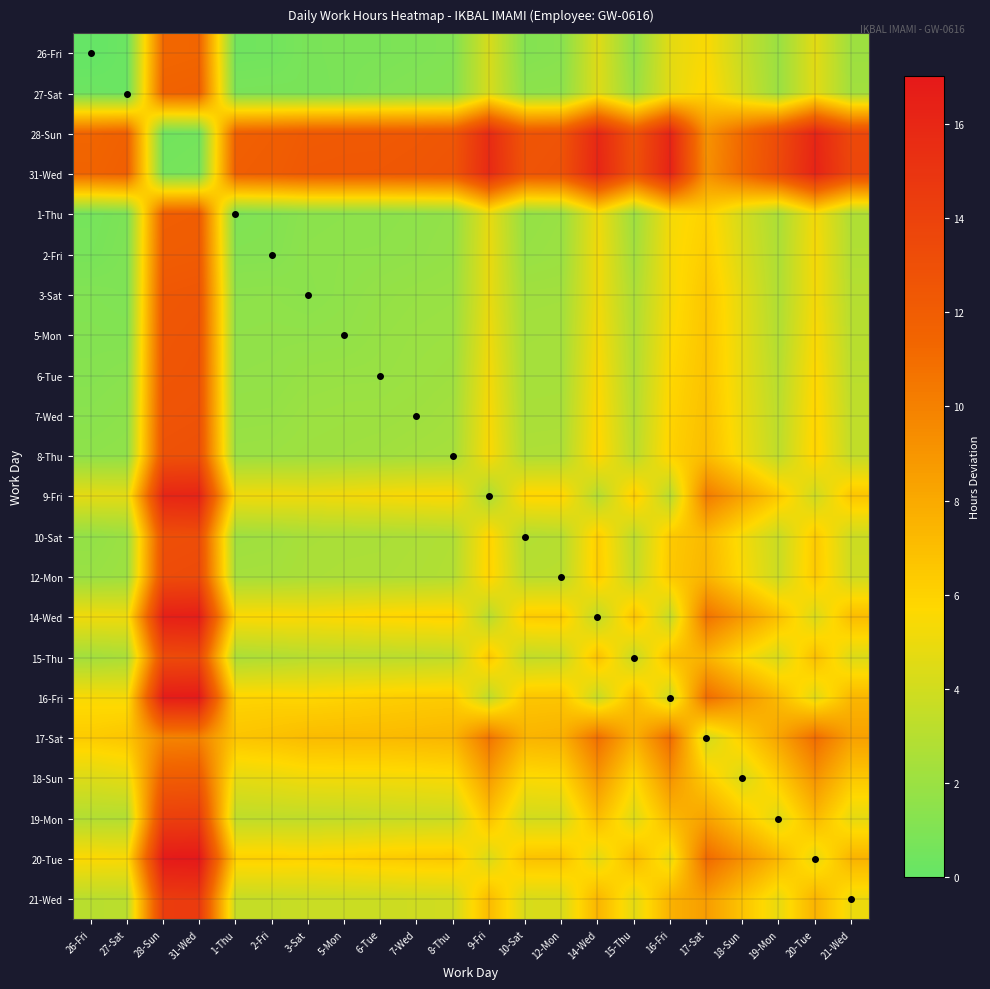

Reading right to left, transcribe all the data shown in this chart.

26-Fri: 21-Wed=2.1	20-Tue=4.7	19-Mon=2.0	18-Sun=3.6	17-Sat=5.5	16-Fri=4.7	15-Thu=1.6	14-Wed=4.5	12-Mon=1.3	10-Sat=1.2	9-Fri=4.2	8-Thu=1.1	7-Wed=0.9	6-Tue=0.8	5-Mon=0.8	3-Sat=0.8	2-Fri=0.5	1-Thu=0.4	31-Wed=11.4	28-Sun=11.3	27-Sat=0.3	26-Fri=0.0
27-Sat: 21-Wed=2.2	20-Tue=4.6	19-Mon=2.0	18-Sun=3.9	17-Sat=5.9	16-Fri=4.7	15-Thu=1.9	14-Wed=4.5	12-Mon=1.5	10-Sat=1.5	9-Fri=4.2	8-Thu=1.2	7-Wed=1.1	6-Tue=1.0	5-Mon=0.8	3-Sat=0.7	2-Fri=0.8	1-Thu=0.8	31-Wed=11.7	28-Sun=11.6	27-Sat=0.2	26-Fri=0.3
28-Sun: 21-Wed=13.5	20-Tue=16.1	19-Mon=13.4	18-Sun=11.3	17-Sat=9.1	16-Fri=16.1	15-Thu=12.7	14-Wed=15.9	12-Mon=12.7	10-Sat=12.5	9-Fri=15.6	8-Thu=12.5	7-Wed=12.3	6-Tue=12.2	5-Mon=12.2	3-Sat=12.2	2-Fri=11.9	1-Thu=11.7	31-Wed=0.6	28-Sun=0.5	27-Sat=11.7	26-Fri=11.4
31-Wed: 21-Wed=13.6	20-Tue=16.2	19-Mon=13.5	18-Sun=11.4	17-Sat=9.3	16-Fri=16.2	15-Thu=12.8	14-Wed=16.1	12-Mon=12.8	10-Sat=12.7	9-Fri=15.8	8-Thu=12.6	7-Wed=12.5	6-Tue=12.4	5-Mon=12.4	3-Sat=12.3	2-Fri=12.0	1-Thu=11.9	31-Wed=0.7	28-Sun=0.6	27-Sat=11.8	26-Fri=11.5
1-Thu: 21-Wed=2.7	20-Tue=5.3	19-Mon=2.6	18-Sun=4.1	17-Sat=6.0	16-Fri=5.3	15-Thu=2.1	14-Wed=5.2	12-Mon=1.9	10-Sat=1.8	9-Fri=4.9	8-Thu=1.7	7-Wed=1.6	6-Tue=1.5	5-Mon=1.5	3-Sat=1.4	2-Fri=1.1	1-Thu=1.0	31-Wed=11.9	28-Sun=11.8	27-Sat=0.9	26-Fri=0.6
2-Fri: 21-Wed=2.8	20-Tue=5.4	19-Mon=2.7	18-Sun=4.3	17-Sat=6.3	16-Fri=5.4	15-Thu=2.3	14-Wed=5.2	12-Mon=2.0	10-Sat=1.9	9-Fri=4.9	8-Thu=1.8	7-Wed=1.6	6-Tue=1.5	5-Mon=1.5	3-Sat=1.5	2-Fri=1.2	1-Thu=1.2	31-Wed=12.1	28-Sun=12.0	27-Sat=1.0	26-Fri=0.7
3-Sat: 21-Wed=3.0	20-Tue=5.3	19-Mon=2.7	18-Sun=4.6	17-Sat=6.6	16-Fri=5.3	15-Thu=2.6	14-Wed=5.2	12-Mon=2.2	10-Sat=2.2	9-Fri=4.9	8-Thu=1.9	7-Wed=1.9	6-Tue=1.7	5-Mon=1.6	3-Sat=1.4	2-Fri=1.5	1-Thu=1.5	31-Wed=12.5	28-Sun=12.4	27-Sat=1.0	26-Fri=1.1
5-Mon: 21-Wed=3.1	20-Tue=5.5	19-Mon=2.8	18-Sun=4.7	17-Sat=6.7	16-Fri=5.5	15-Thu=2.7	14-Wed=5.4	12-Mon=2.3	10-Sat=2.3	9-Fri=5.1	8-Thu=2.0	7-Wed=1.9	6-Tue=1.8	5-Mon=1.7	3-Sat=1.6	2-Fri=1.6	1-Thu=1.6	31-Wed=12.6	28-Sun=12.5	27-Sat=1.1	26-Fri=1.2
6-Tue: 21-Wed=3.2	20-Tue=5.7	19-Mon=3.0	18-Sun=4.8	17-Sat=6.8	16-Fri=5.8	15-Thu=2.8	14-Wed=5.6	12-Mon=2.4	10-Sat=2.4	9-Fri=5.3	8-Thu=2.1	7-Wed=2.0	6-Tue=1.9	5-Mon=1.9	3-Sat=1.8	2-Fri=1.7	1-Thu=1.7	31-Wed=12.6	28-Sun=12.5	27-Sat=1.3	26-Fri=1.2
7-Wed: 21-Wed=3.3	20-Tue=5.9	19-Mon=3.2	18-Sun=4.9	17-Sat=6.9	16-Fri=5.9	15-Thu=2.9	14-Wed=5.7	12-Mon=2.5	10-Sat=2.5	9-Fri=5.4	8-Thu=2.3	7-Wed=2.1	6-Tue=2.1	5-Mon=2.0	3-Sat=2.0	2-Fri=1.8	1-Thu=1.8	31-Wed=12.8	28-Sun=12.7	27-Sat=1.5	26-Fri=1.4
8-Thu: 21-Wed=3.4	20-Tue=6.0	19-Mon=3.3	18-Sun=5.1	17-Sat=7.1	16-Fri=6.0	15-Thu=3.1	14-Wed=5.8	12-Mon=2.7	10-Sat=2.7	9-Fri=5.5	8-Thu=2.4	7-Wed=2.3	6-Tue=2.2	5-Mon=2.1	3-Sat=2.1	2-Fri=2.0	1-Thu=2.0	31-Wed=12.9	28-Sun=12.8	27-Sat=1.6	26-Fri=1.5
9-Fri: 21-Wed=6.7	20-Tue=3.9	19-Mon=6.4	18-Sun=8.3	17-Sat=10.3	16-Fri=3.1	15-Thu=6.3	14-Wed=2.9	12-Mon=5.9	10-Sat=5.9	9-Fri=2.6	8-Thu=5.6	7-Wed=5.5	6-Tue=5.4	5-Mon=5.3	3-Sat=5.1	2-Fri=5.2	1-Thu=5.2	31-Wed=16.2	28-Sun=16.1	27-Sat=4.7	26-Fri=4.8
10-Sat: 21-Wed=3.8	20-Tue=6.4	19-Mon=3.7	18-Sun=5.3	17-Sat=7.2	16-Fri=6.4	15-Thu=3.3	14-Wed=6.2	12-Mon=3.0	10-Sat=2.9	9-Fri=6.0	8-Thu=2.8	7-Wed=2.7	6-Tue=2.6	5-Mon=2.6	3-Sat=2.5	2-Fri=2.2	1-Thu=2.1	31-Wed=13.1	28-Sun=13.0	27-Sat=2.0	26-Fri=1.7
12-Mon: 21-Wed=3.9	20-Tue=6.5	19-Mon=3.8	18-Sun=5.5	17-Sat=7.4	16-Fri=6.5	15-Thu=3.5	14-Wed=6.3	12-Mon=3.1	10-Sat=3.1	9-Fri=6.0	8-Thu=2.9	7-Wed=2.7	6-Tue=2.6	5-Mon=2.6	3-Sat=2.6	2-Fri=2.4	1-Thu=2.4	31-Wed=13.3	28-Sun=13.2	27-Sat=2.1	26-Fri=1.9
14-Wed: 21-Wed=7.1	20-Tue=4.3	19-Mon=6.8	18-Sun=8.8	17-Sat=10.7	16-Fri=3.5	15-Thu=6.8	14-Wed=3.3	12-Mon=6.4	10-Sat=6.3	9-Fri=3.1	8-Thu=6.0	7-Wed=6.0	6-Tue=5.9	5-Mon=5.7	3-Sat=5.6	2-Fri=5.7	1-Thu=5.6	31-Wed=16.6	28-Sun=16.5	27-Sat=5.1	26-Fri=5.2
15-Thu: 21-Wed=4.4	20-Tue=7.0	19-Mon=4.2	18-Sun=5.6	17-Sat=7.5	16-Fri=7.0	15-Thu=3.6	14-Wed=6.8	12-Mon=3.6	10-Sat=3.4	9-Fri=6.5	8-Thu=3.3	7-Wed=3.2	6-Tue=3.1	5-Mon=3.1	3-Sat=3.1	2-Fri=2.8	1-Thu=2.6	31-Wed=13.4	28-Sun=13.3	27-Sat=2.6	26-Fri=2.3
16-Fri: 21-Wed=7.4	20-Tue=4.6	19-Mon=7.1	18-Sun=9.0	17-Sat=11.0	16-Fri=3.8	15-Thu=7.0	14-Wed=3.6	12-Mon=6.6	10-Sat=6.6	9-Fri=3.3	8-Thu=6.3	7-Wed=6.2	6-Tue=6.1	5-Mon=6.0	3-Sat=5.8	2-Fri=5.9	1-Thu=5.9	31-Wed=16.9	28-Sun=16.8	27-Sat=5.4	26-Fri=5.5
17-Sat: 21-Wed=8.4	20-Tue=11.0	19-Mon=8.3	18-Sun=6.2	17-Sat=4.0	16-Fri=11.0	15-Thu=7.6	14-Wed=10.9	12-Mon=7.6	10-Sat=7.5	9-Fri=10.6	8-Thu=7.4	7-Wed=7.3	6-Tue=7.2	5-Mon=7.2	3-Sat=7.1	2-Fri=6.8	1-Thu=6.7	31-Wed=9.9	28-Sun=9.8	27-Sat=6.6	26-Fri=6.3
18-Sun: 21-Wed=6.5	20-Tue=9.1	19-Mon=6.4	18-Sun=4.3	17-Sat=6.3	16-Fri=9.1	15-Thu=5.7	14-Wed=8.9	12-Mon=5.7	10-Sat=5.6	9-Fri=8.6	8-Thu=5.5	7-Wed=5.3	6-Tue=5.3	5-Mon=5.2	3-Sat=5.2	2-Fri=4.9	1-Thu=4.7	31-Wed=12.1	28-Sun=12.0	27-Sat=4.7	26-Fri=4.4
19-Mon: 21-Wed=4.8	20-Tue=7.2	19-Mon=4.5	18-Sun=6.4	17-Sat=8.4	16-Fri=7.3	15-Thu=4.4	14-Wed=7.1	12-Mon=4.0	10-Sat=4.0	9-Fri=6.8	8-Thu=3.7	7-Wed=3.7	6-Tue=3.5	5-Mon=3.4	3-Sat=3.3	2-Fri=3.3	1-Thu=3.3	31-Wed=14.3	28-Sun=14.2	27-Sat=2.8	26-Fri=2.9
20-Tue: 21-Wed=7.5	20-Tue=4.8	19-Mon=7.3	18-Sun=9.2	17-Sat=11.2	16-Fri=4.8	15-Thu=7.2	14-Wed=4.6	12-Mon=6.8	10-Sat=6.8	9-Fri=4.3	8-Thu=6.5	7-Wed=6.4	6-Tue=6.3	5-Mon=6.1	3-Sat=6.0	2-Fri=6.1	1-Thu=6.1	31-Wed=17.0	28-Sun=16.9	27-Sat=5.5	26-Fri=5.6
21-Wed: 21-Wed=5.0	20-Tue=7.6	19-Mon=4.9	18-Sun=6.7	17-Sat=8.6	16-Fri=7.6	15-Thu=4.7	14-Wed=7.4	12-Mon=4.3	10-Sat=4.3	9-Fri=7.1	8-Thu=4.0	7-Wed=3.9	6-Tue=3.8	5-Mon=3.7	3-Sat=3.7	2-Fri=3.6	1-Thu=3.5	31-Wed=14.5	28-Sun=14.4	27-Sat=3.2	26-Fri=3.1